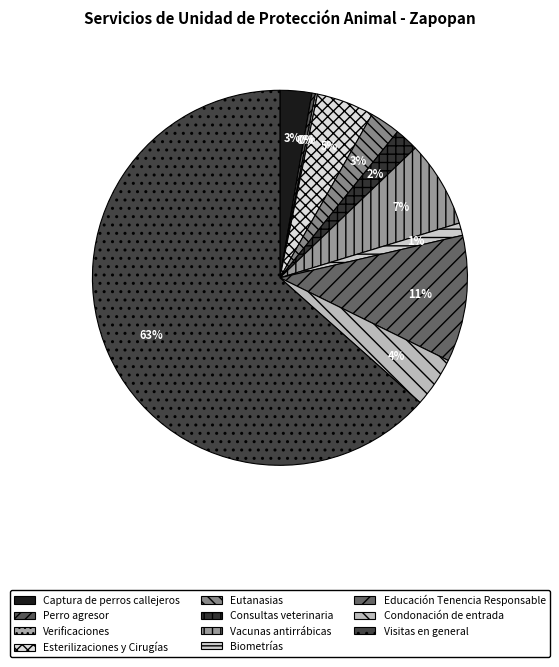

To the nearest percent, what is the difference between the largest and smallest slice percentages?

63%